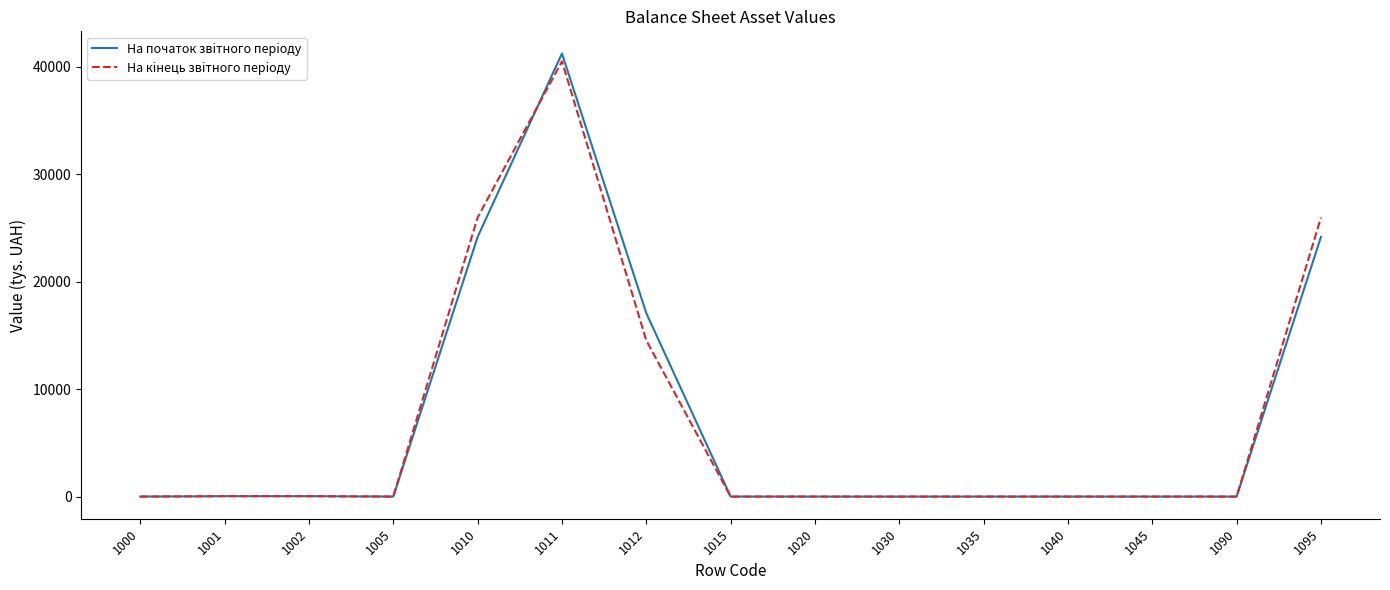

What value does the На початок звiтного перiоду series have at 1095?

24170